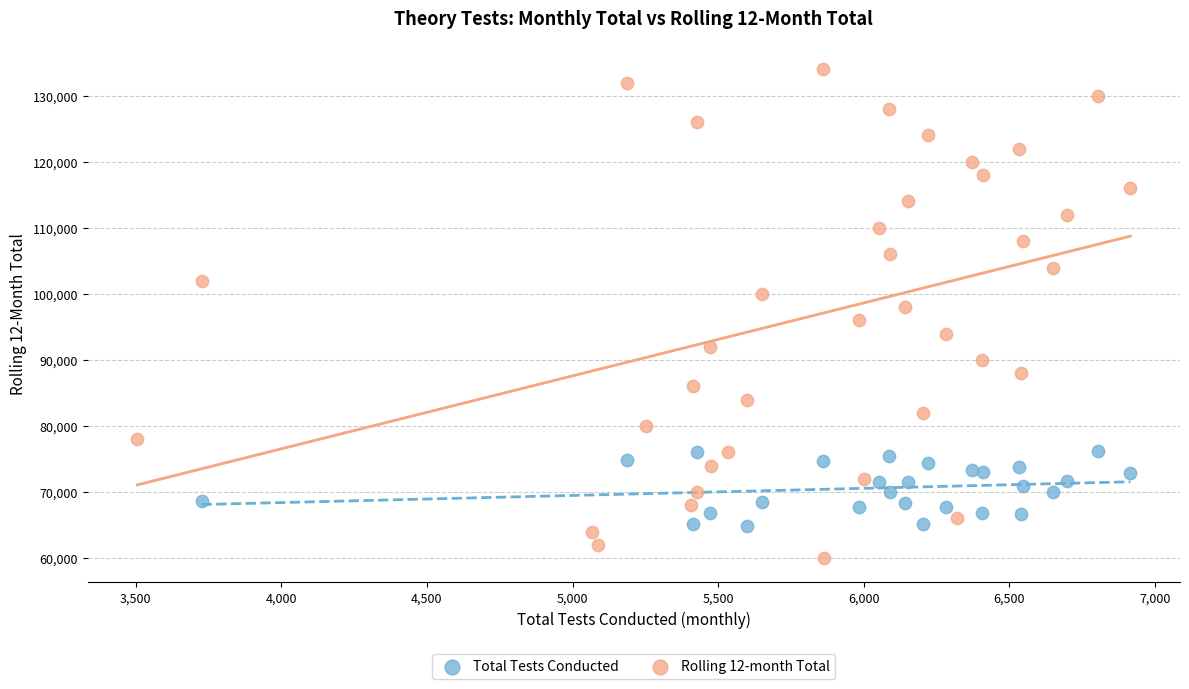

Which series reaches the minimum Y coordinate?

Rolling 12-month Total